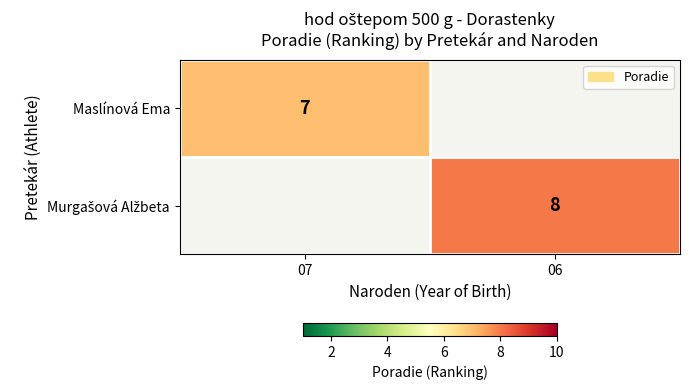

Count the number of data series in this chart.

2